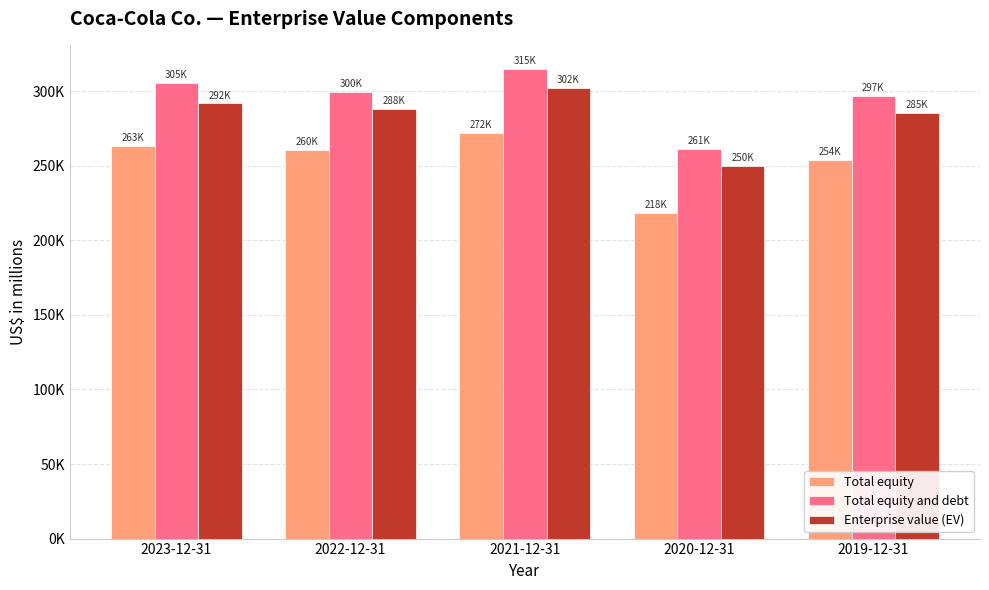

What is the difference between the maximum and minimum values in the Total equity series?

53691